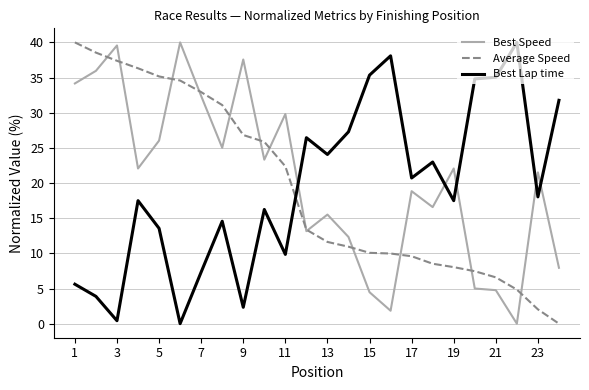

What is the highest value of the Best Lap time series?

40.0